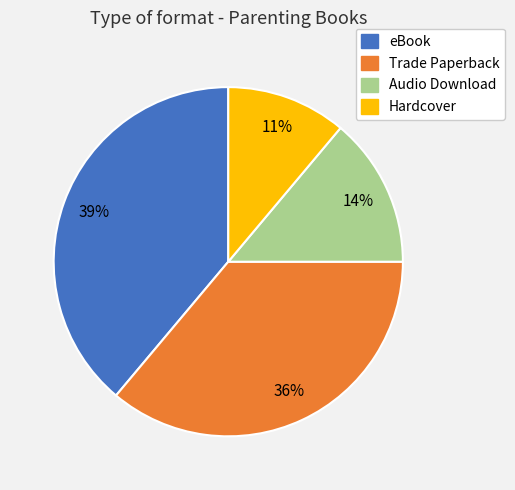

The Audio Download slice represents 21% of the pie. True or false?

False